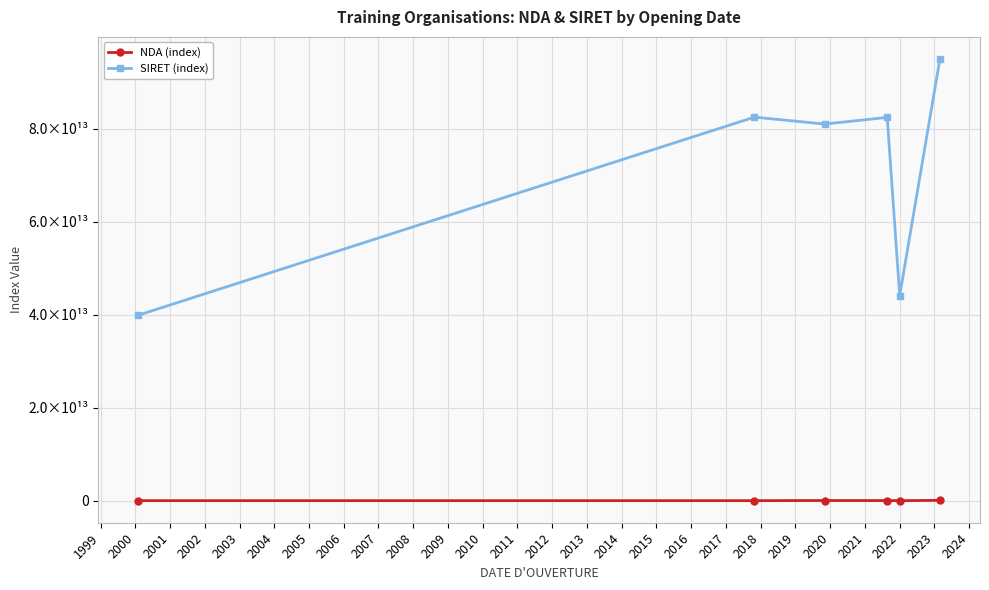

Does the chart have visible grid lines?

Yes